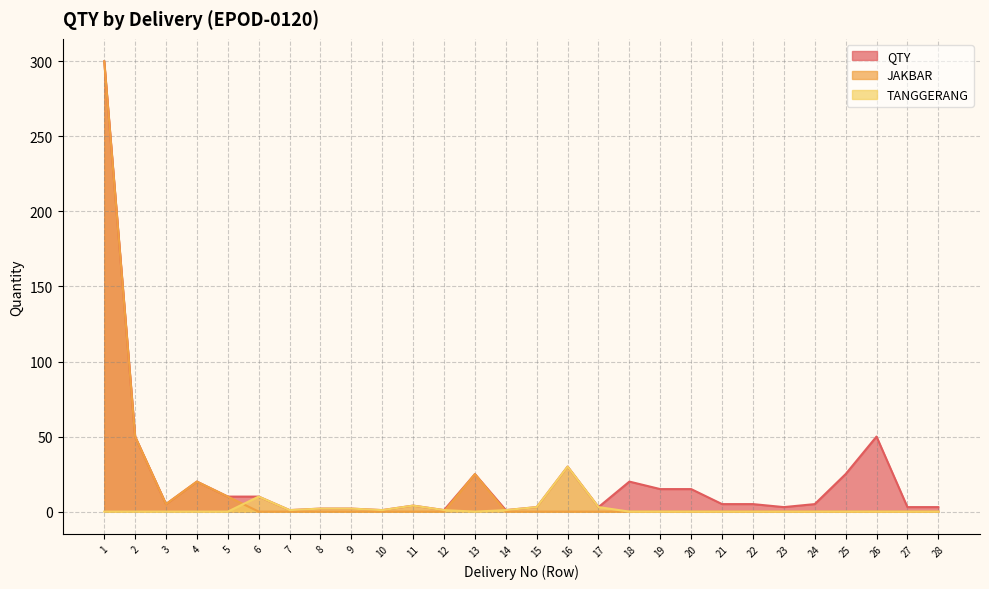

What is the sum of the QTY values at 1 and 21?

305